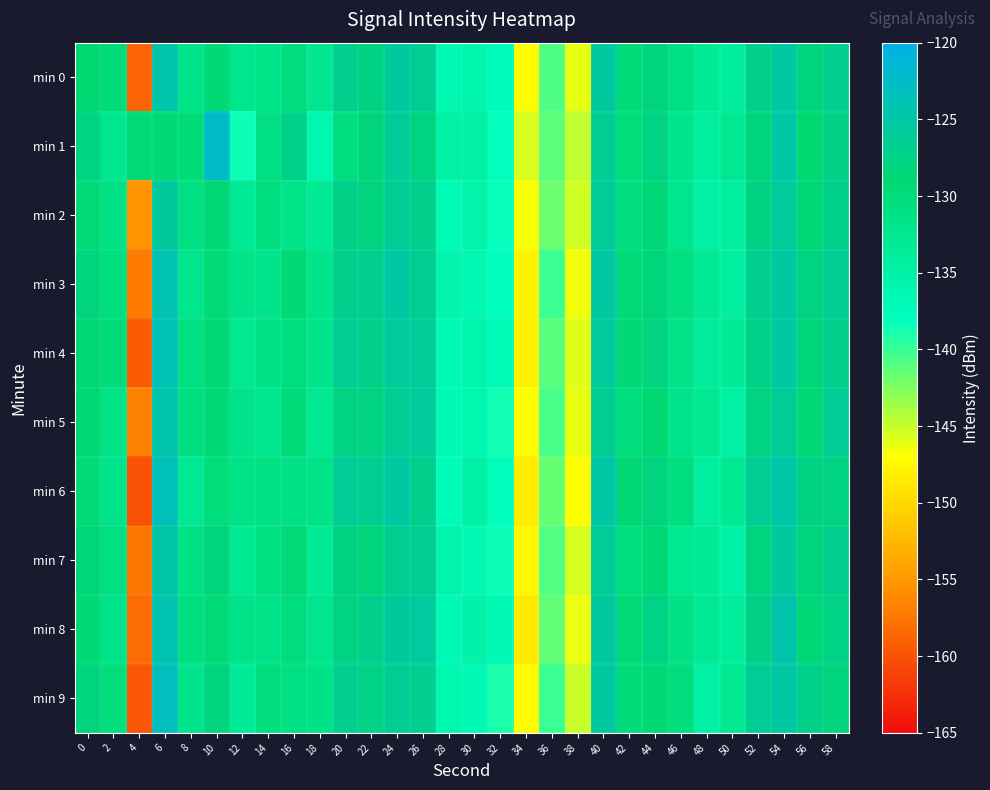

At which category does the chart reach its peak across all series?

10